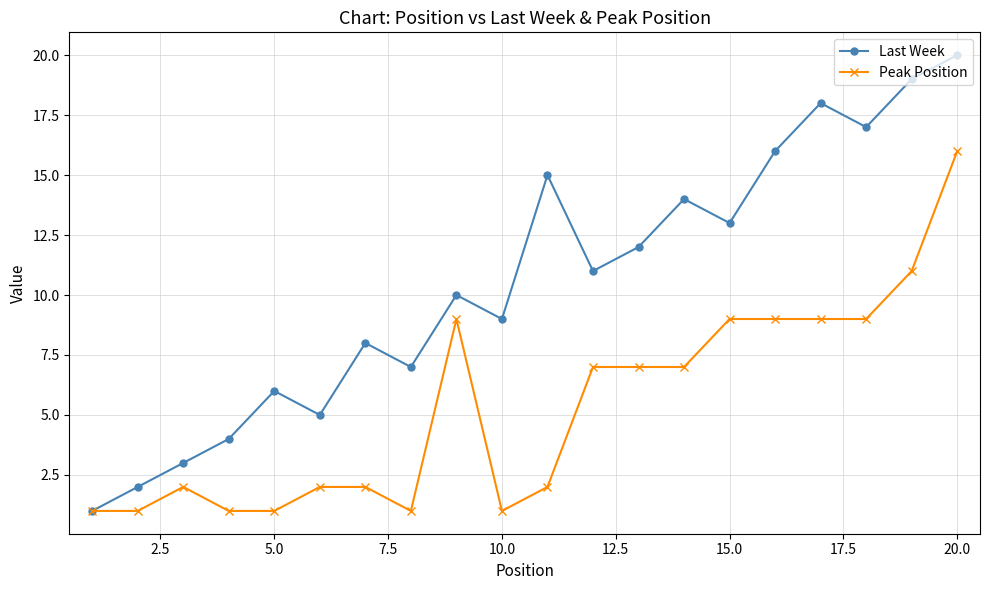

What is the minimum value for Peak Position?

1